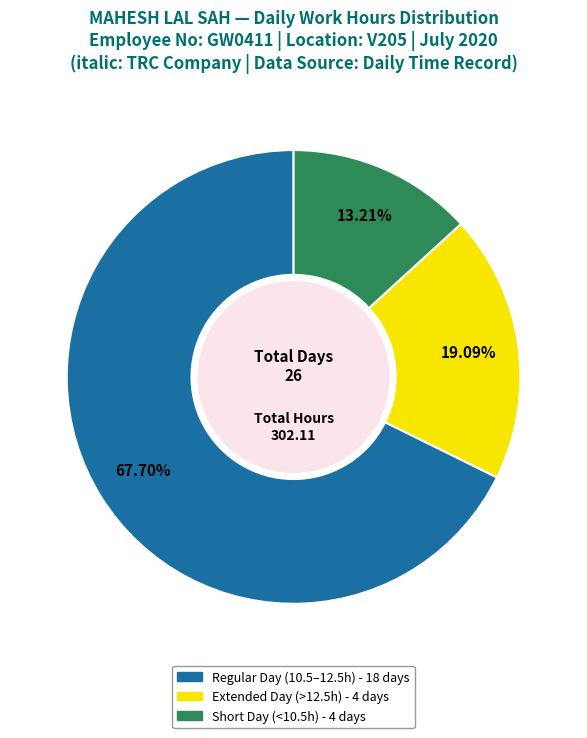

Is there any slice that represents more than half of the pie?

Yes